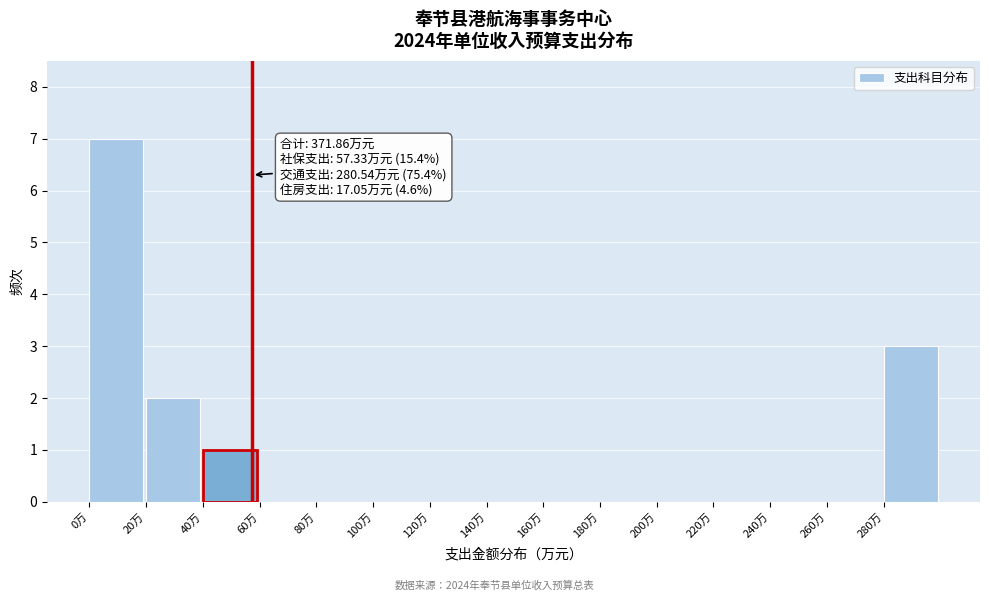

Over which range of the x-axis is the bar tallest?

0 to 20